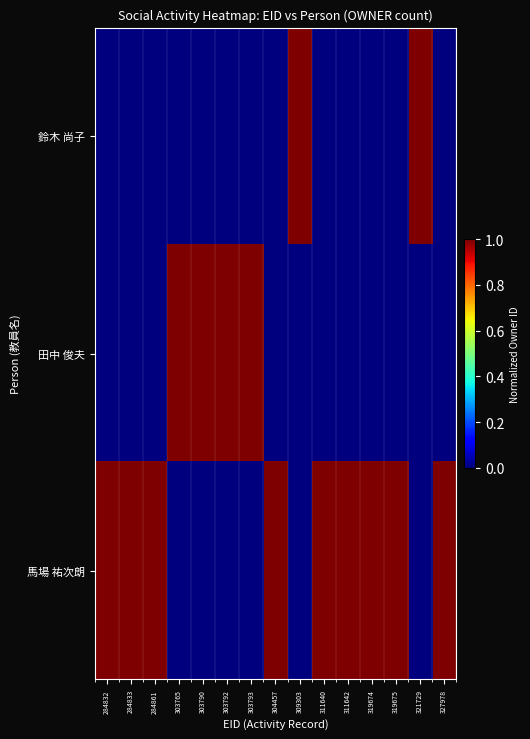

Which category has the lowest value across all series?

284832